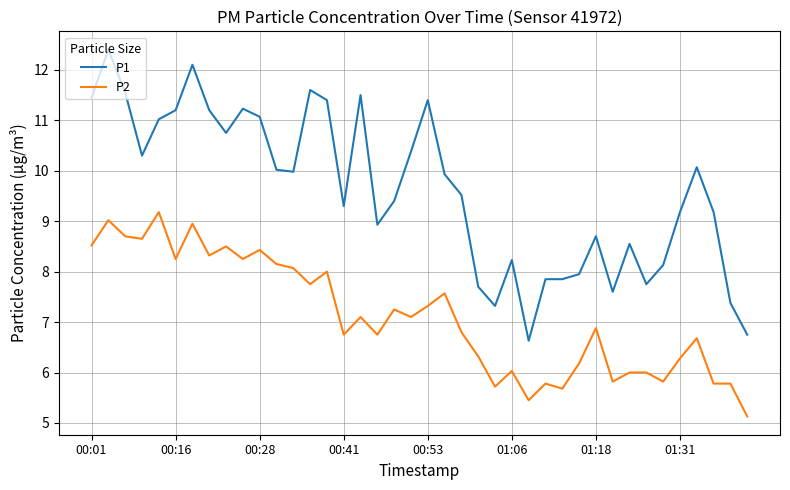

True or false: P2 and P1 cross at least once.

False